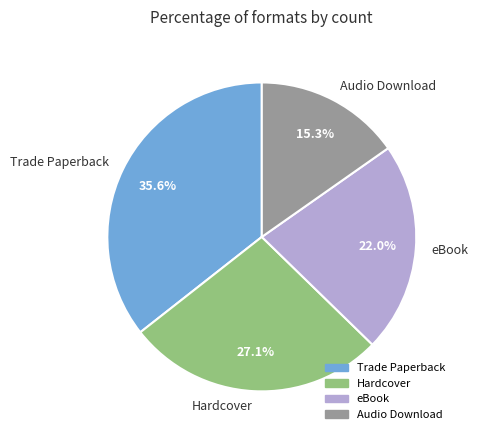

The eBook slice represents 14% of the pie. True or false?

False